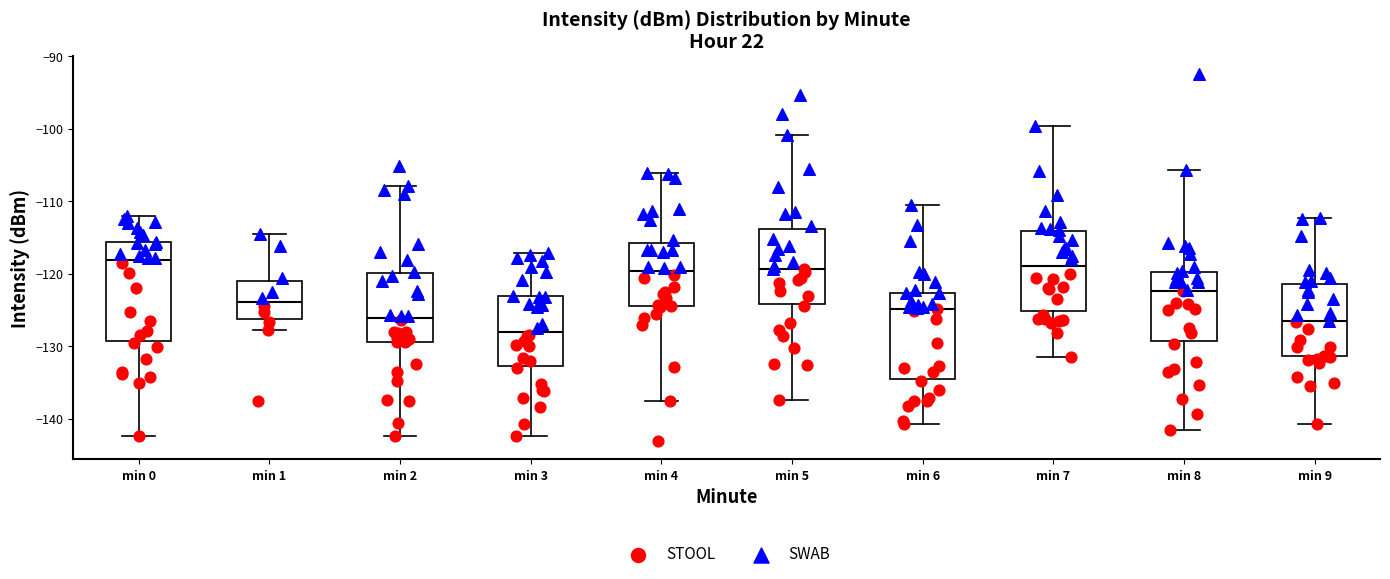

Where is the upper edge of the box for min 7 on the y-axis? The values are not printed on the chart, so give them approximately, as read against the axis.

-114